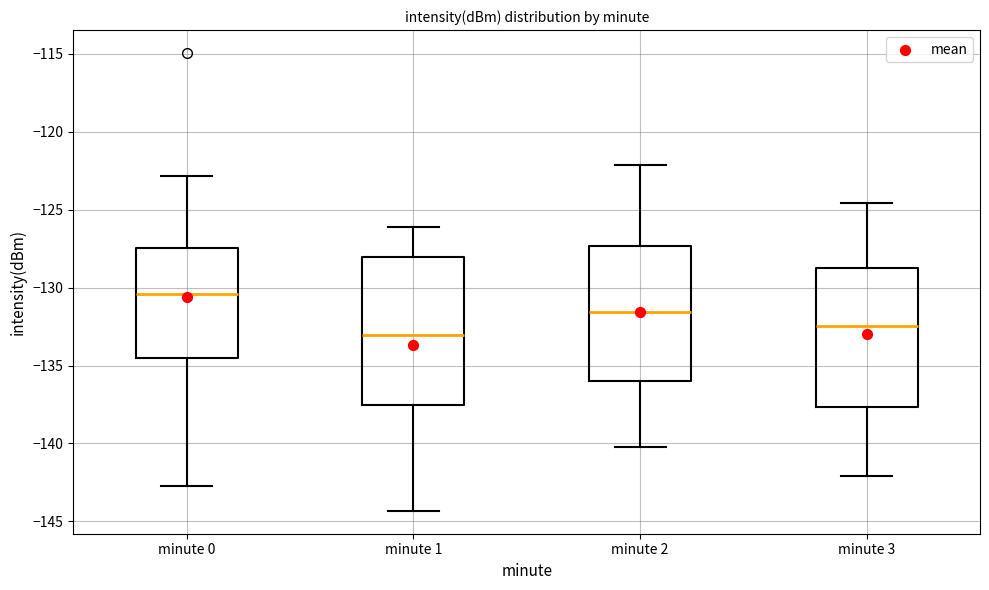

Reading left to right, read every box against the y-axis: the position of its median line, the range the box covers, and the ends of its whiskers. The values are not printed on the chart, so give them approximately, as read against the axis.

minute 0: median -130.5, box -134.5 to -127.5, whiskers -142.5 to -123.0
minute 1: median -133.0, box -137.5 to -128.0, whiskers -144.5 to -126.0
minute 2: median -131.5, box -136.0 to -127.5, whiskers -140.0 to -122.0
minute 3: median -132.5, box -137.5 to -129.0, whiskers -142.0 to -124.5